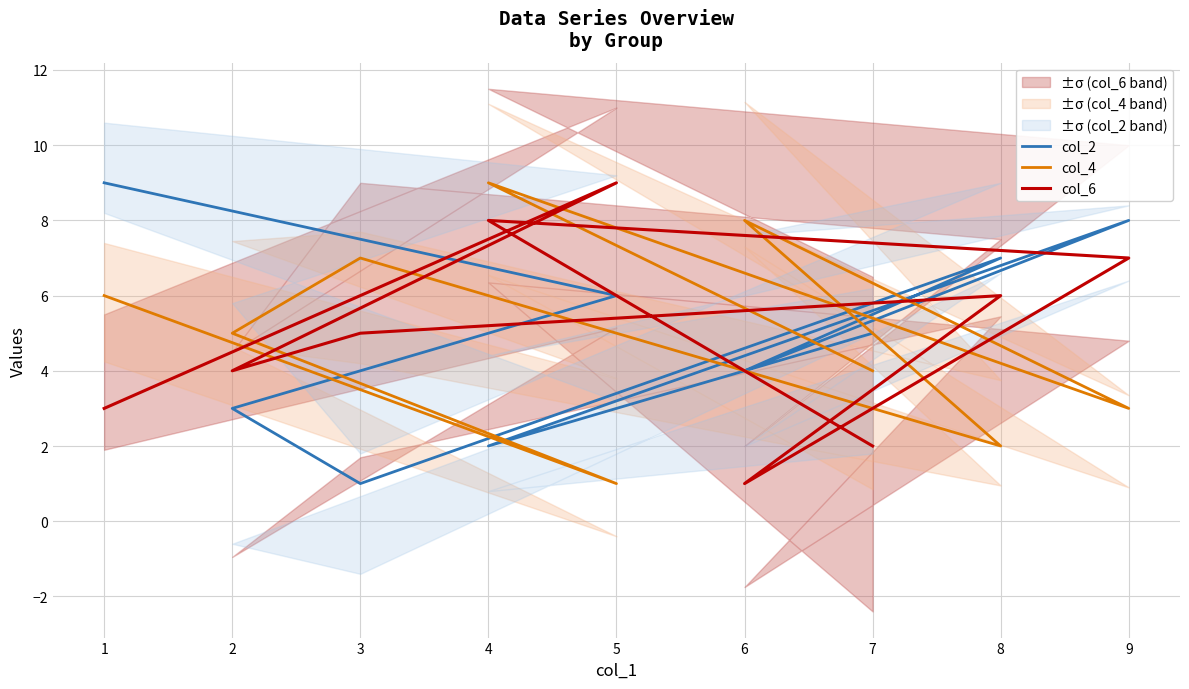

At 7, list the series in order from largest to smallest.

col_2, col_4, col_6